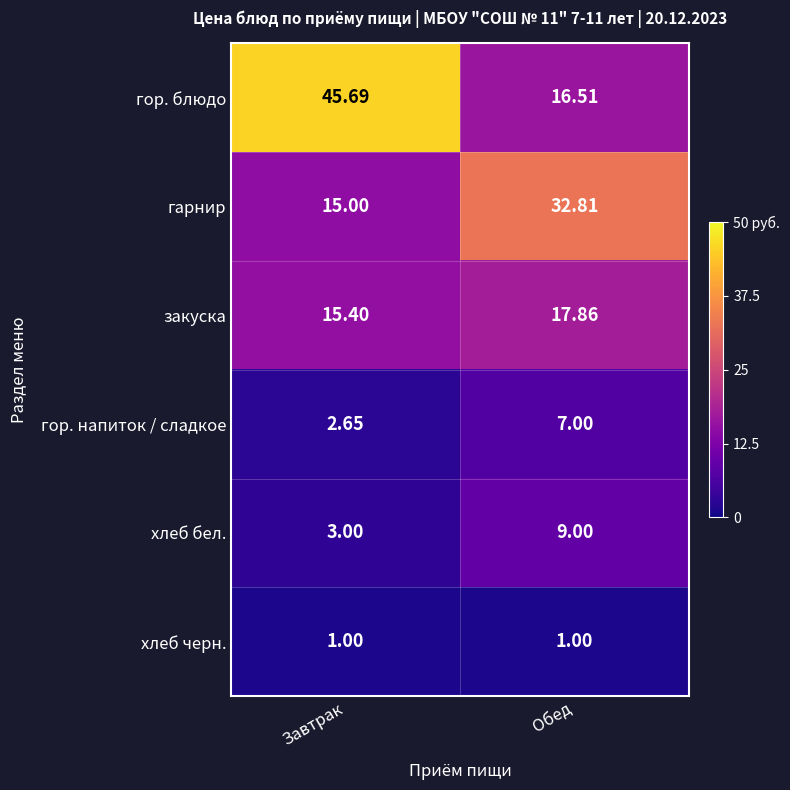

Rank the series by their maximum value, from highest to lowest.

гор. блюдо, гарнир, закуска, хлеб бел., гор. напиток / сладкое, хлеб черн.